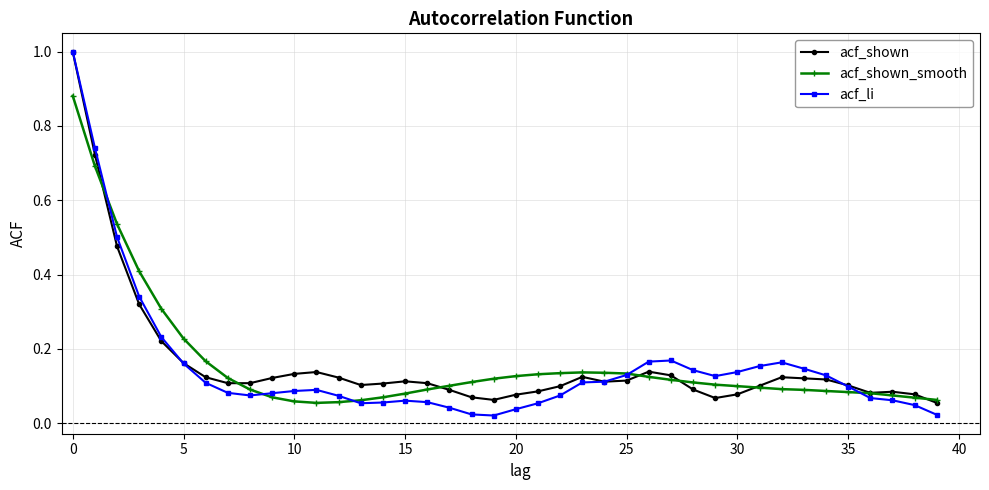

Which series has the largest range (max minus min)?

acf_li